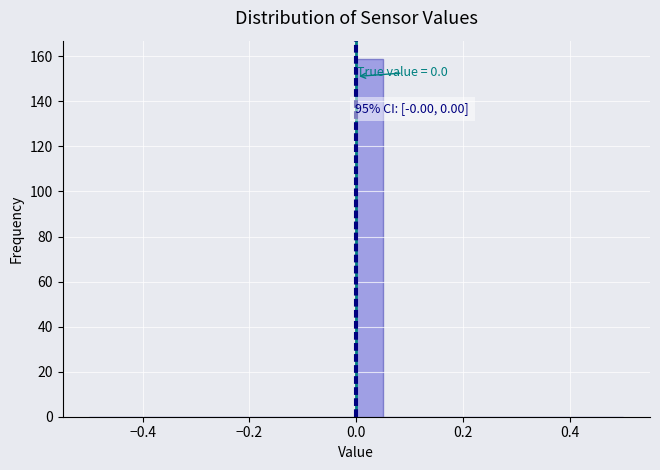

Read against the x-axis, roughly where is the centre of the tallest bar?

0.02